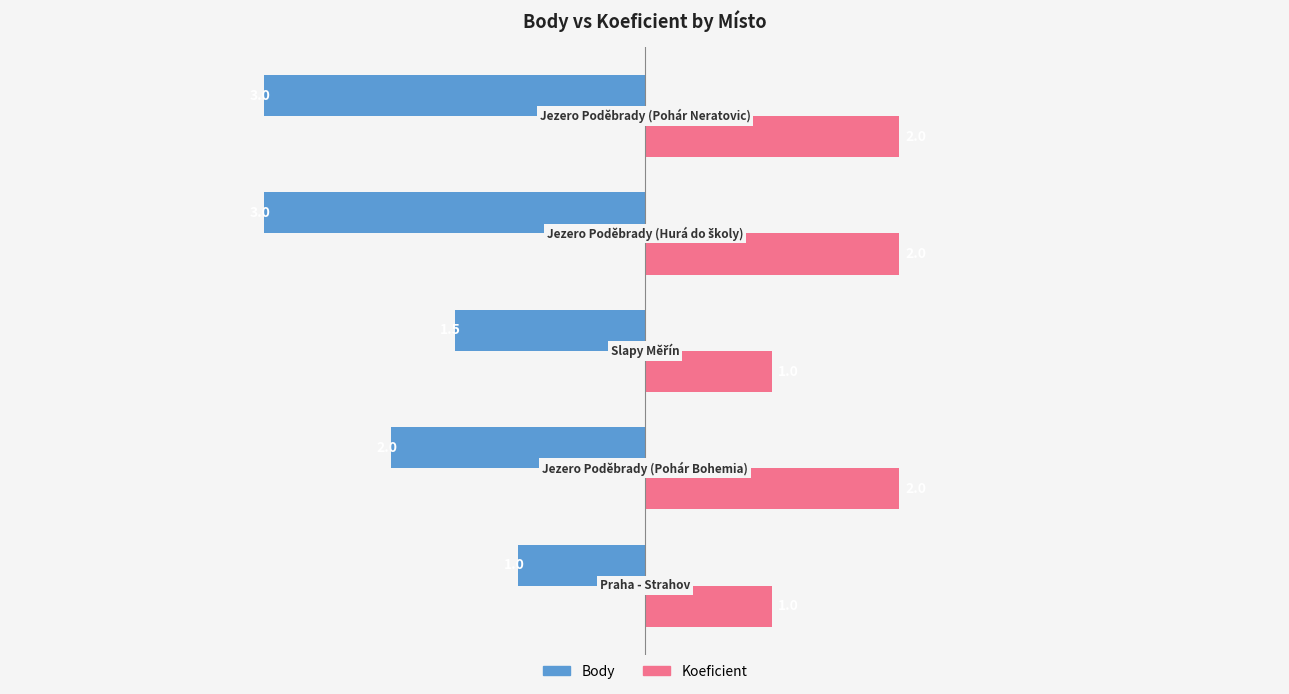

What are all the series names shown in the legend?

Body, Koeficient